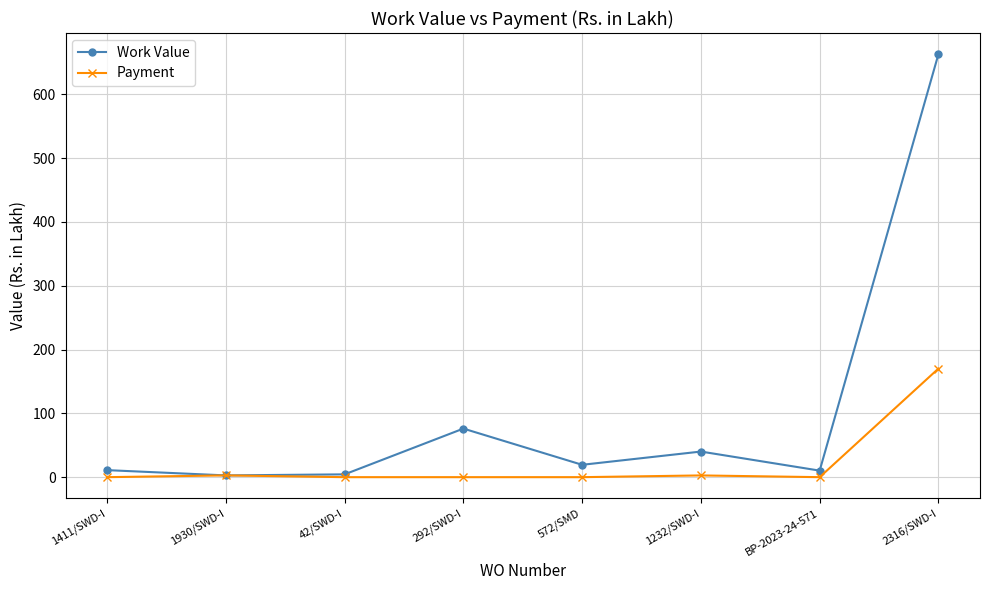

What is the label of the 3rd point from the left?

42/SWD-I